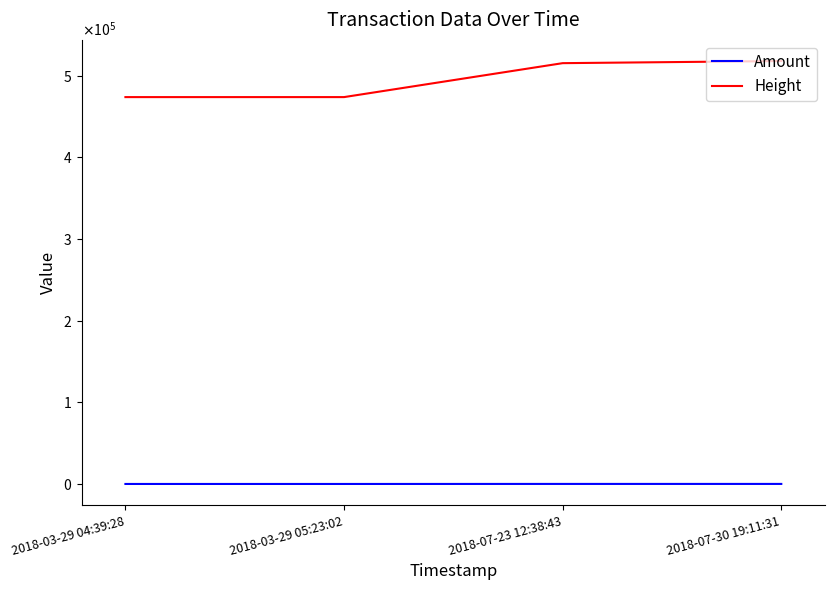

Is this an area chart (filled region under the line)?

No